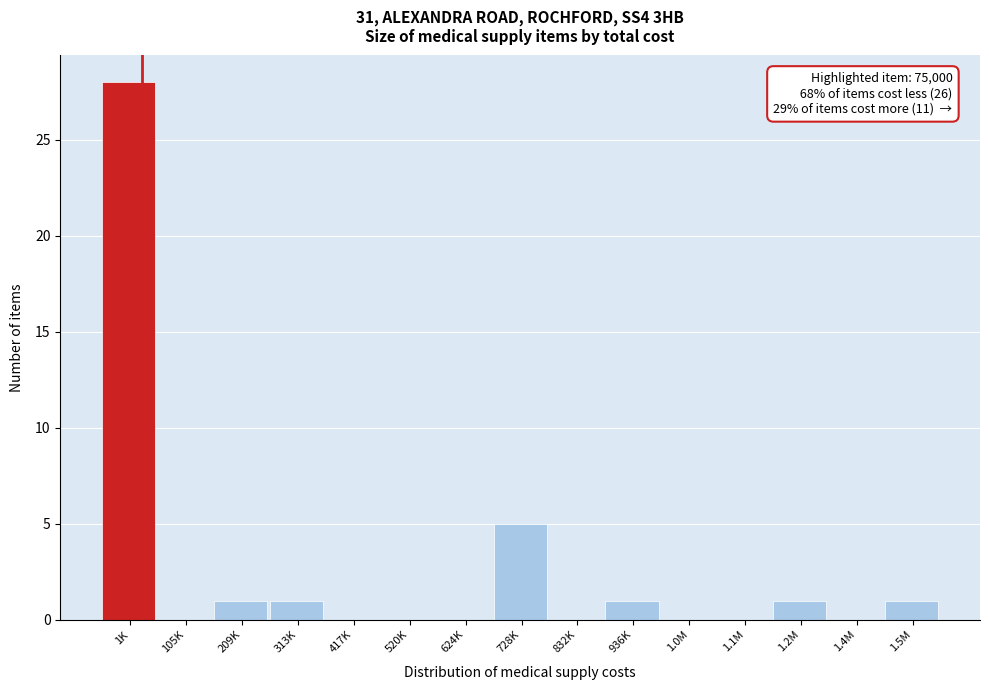

Reading right to left, what are all the values shown in this chart?

1.5M=1	1.4M=0	1.2M=1	1.1M=0	1.0M=0	936K=1	832K=0	728K=5	624K=0	520K=0	417K=0	313K=1	209K=1	105K=0	1K=28